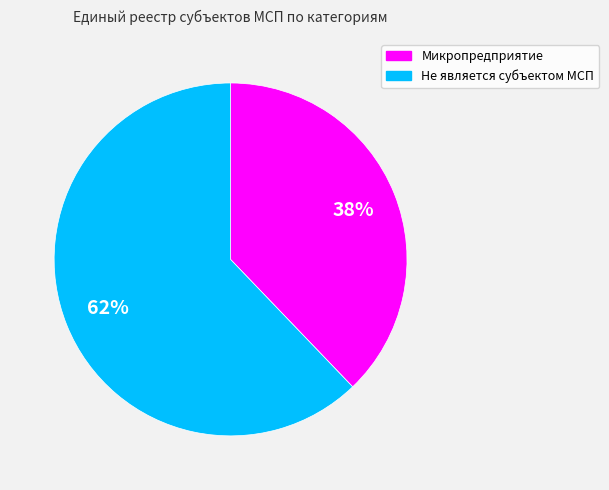

Does Не является субъектом МСП account for over 50% of the chart?

Yes